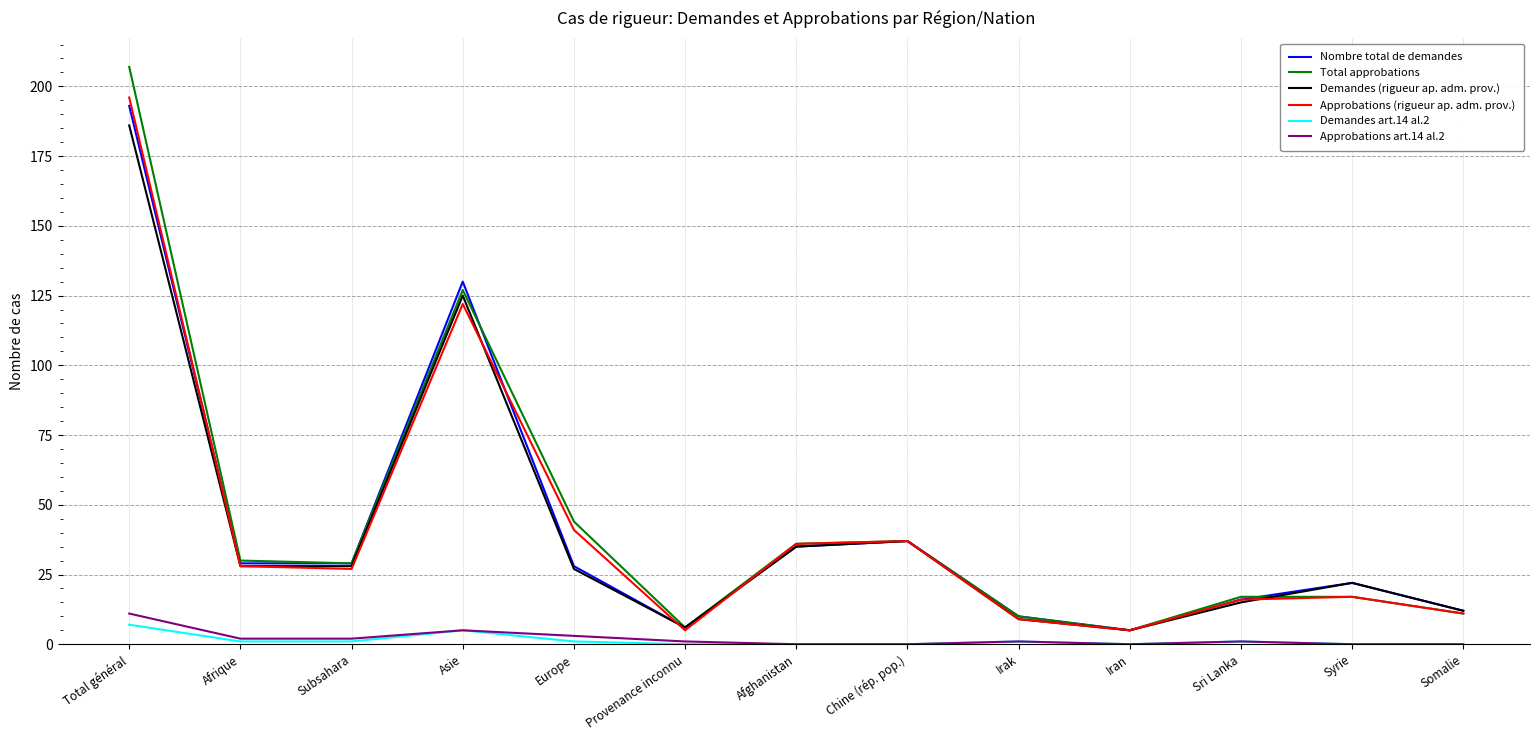

Is the value of Total approbations at Asie greater than the value of Approbations (rigueur ap. adm. prov.) at Provenance inconnu?

Yes